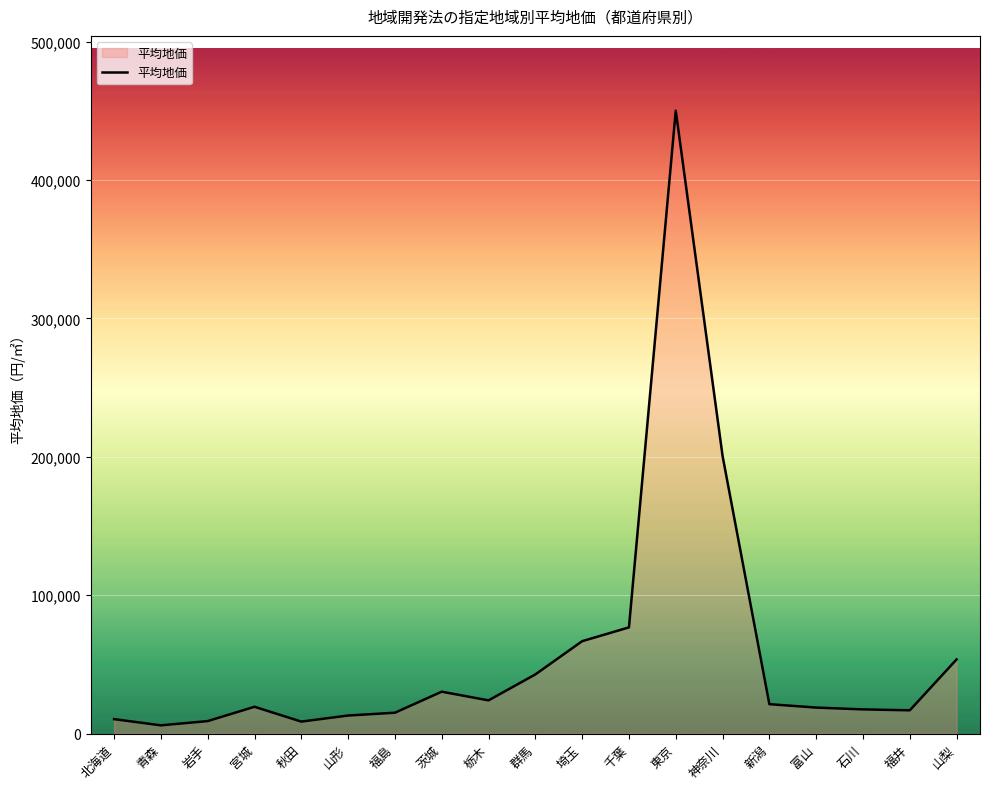

Does the chart display data point markers on the line(s)?

No